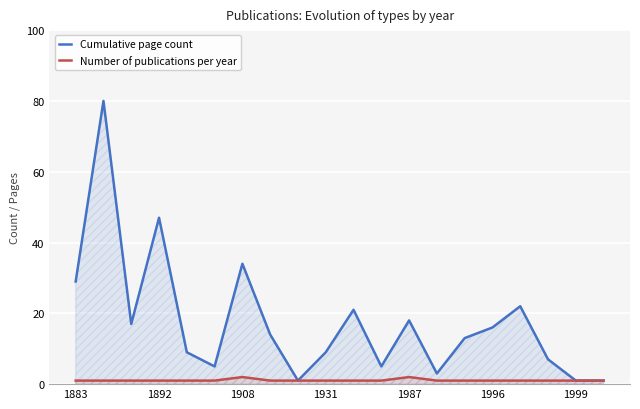

At which label is Cumulative page count closest to 40?

1908